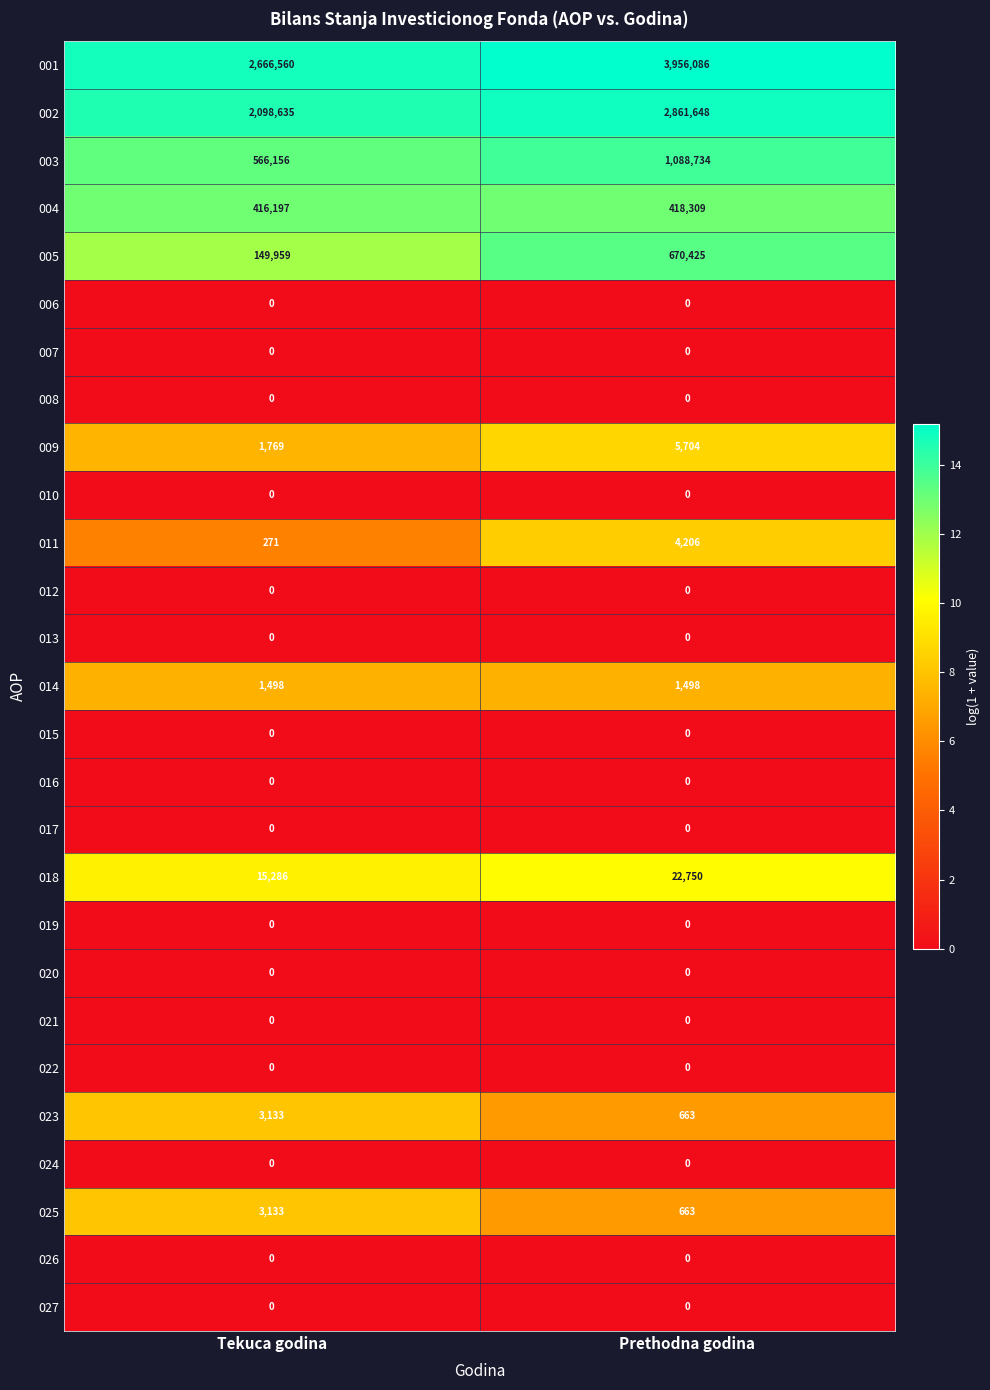

Which category has the highest value across all series?

Prethodna godina